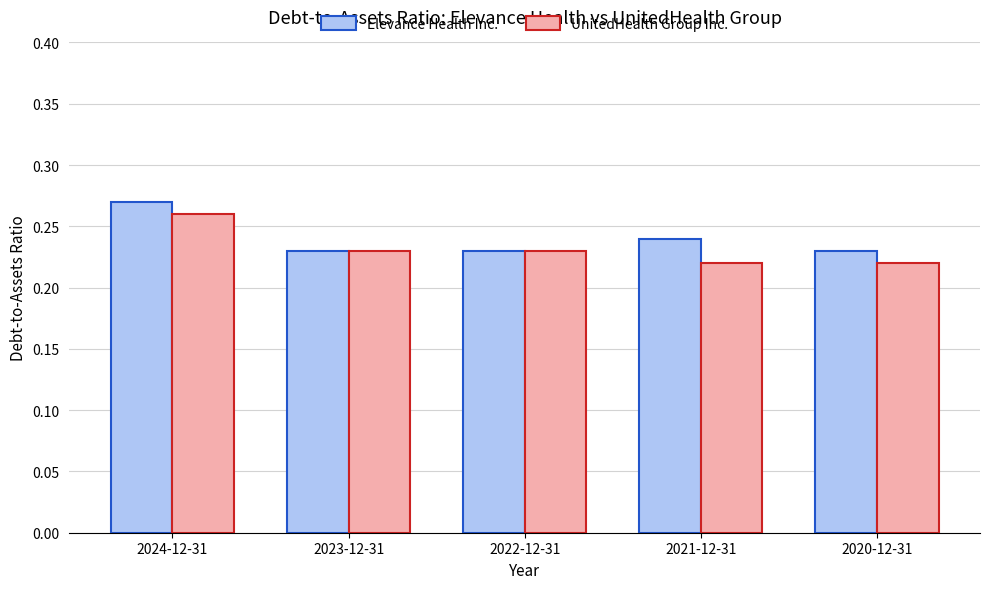

The value of Elevance Health Inc. at 2023-12-31 is 0.3. True or false?

False